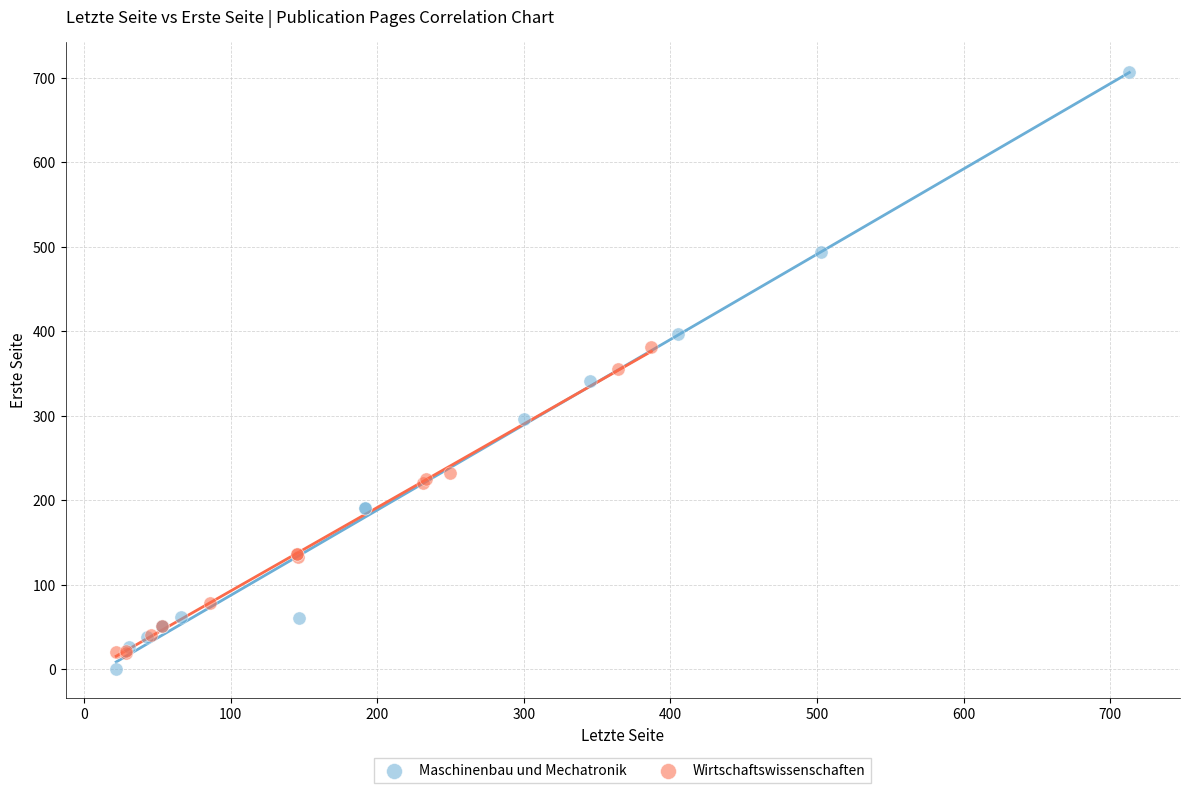

Which series contains the highest Y value?

Maschinenbau und Mechatronik